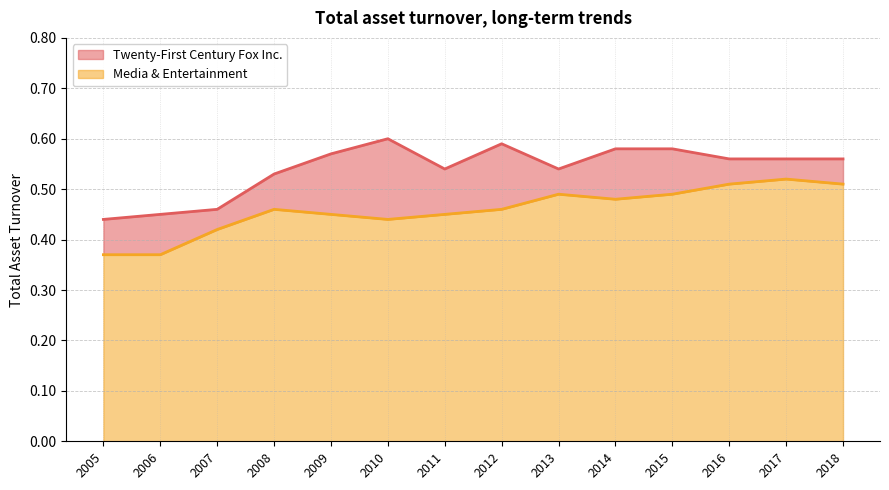

Is the value of Media & Entertainment at 2014 greater than the value of Twenty-First Century Fox Inc. at 2016?

No